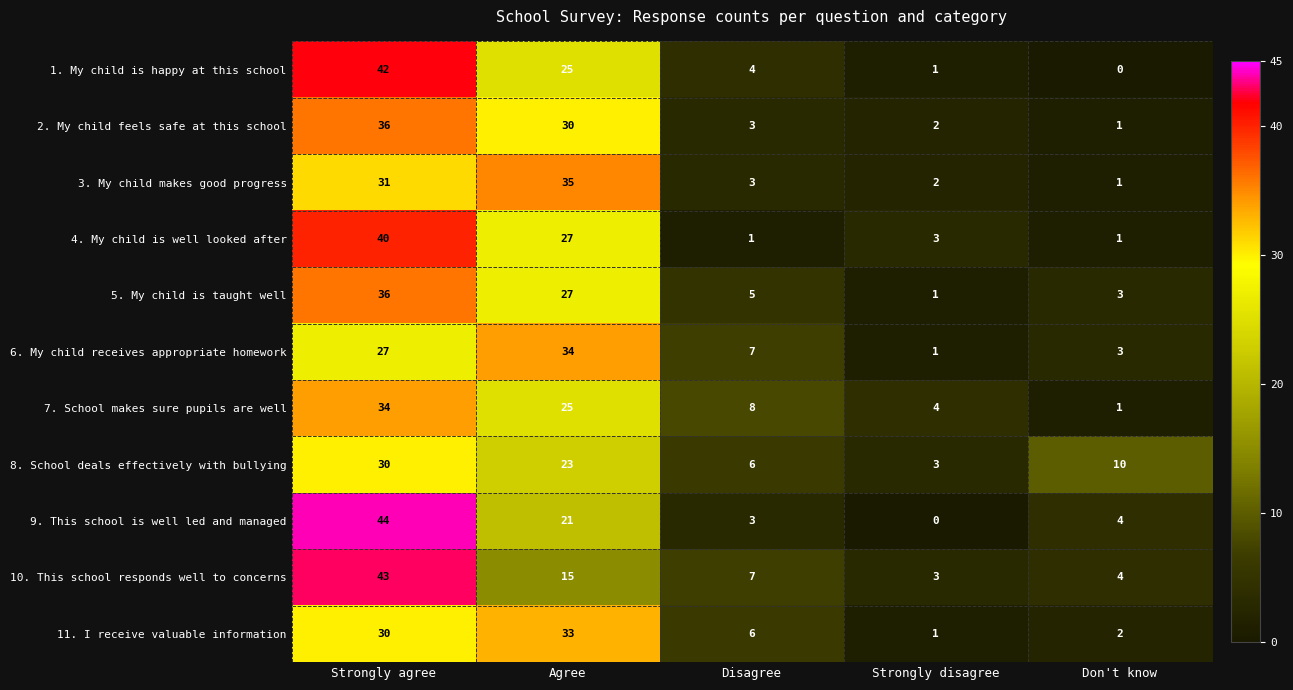

Is it true that 11. I receive valuable information equals 30 at Strongly agree?

True